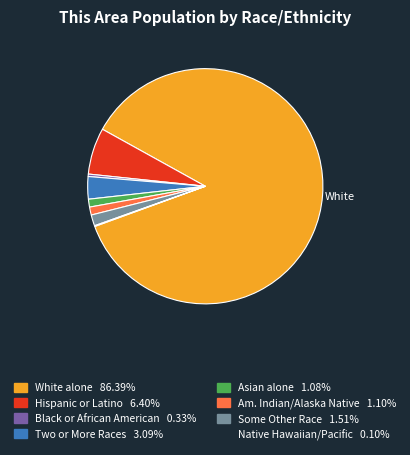

Is there any slice that represents more than half of the pie?

Yes